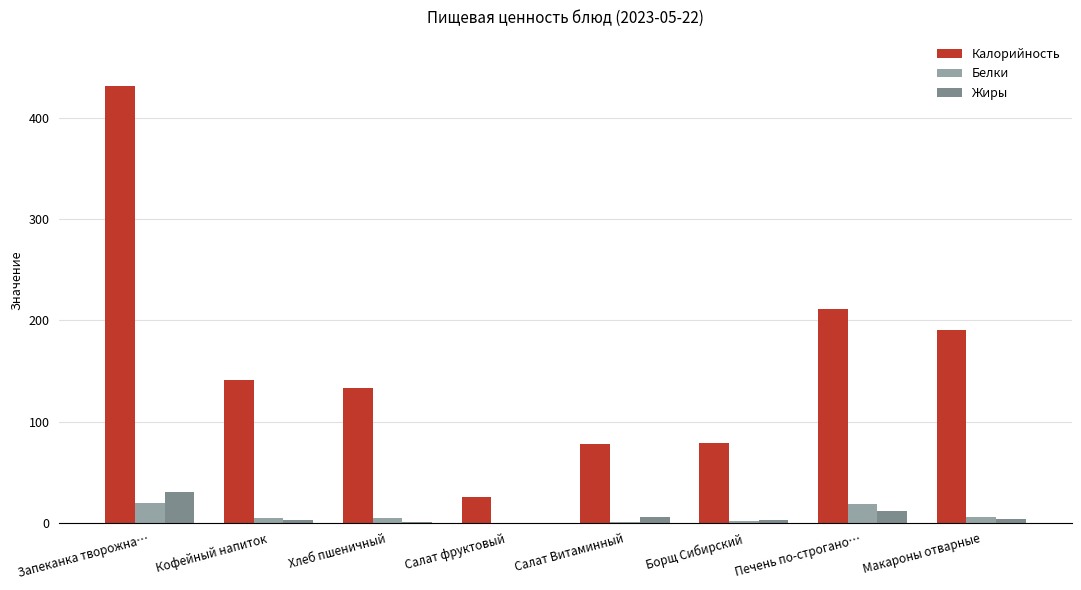

Is the value of Калорийность at Борщ Сибирский greater than the value of Белки at Борщ Сибирский?

Yes